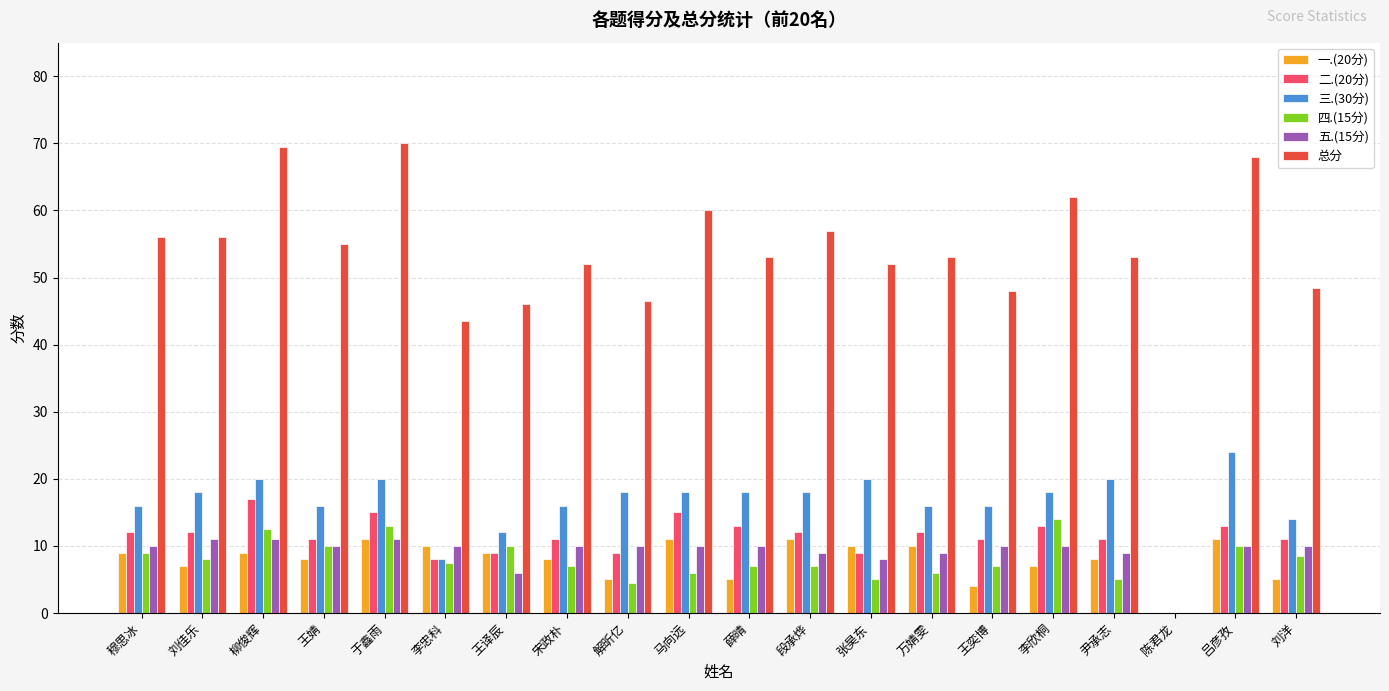

How many groups of bars are there?

20